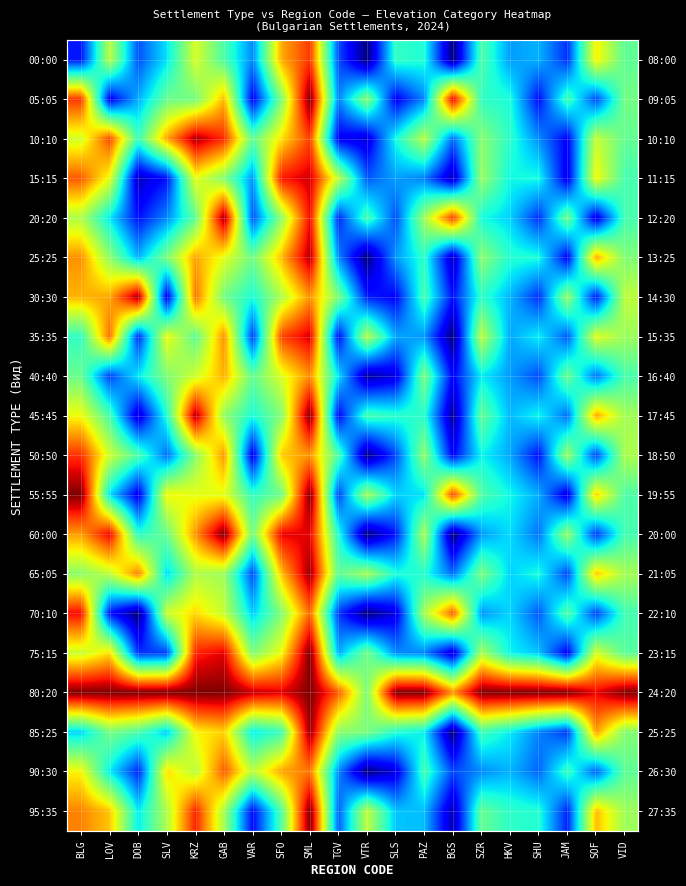

What is the greatest value displayed?

8.0